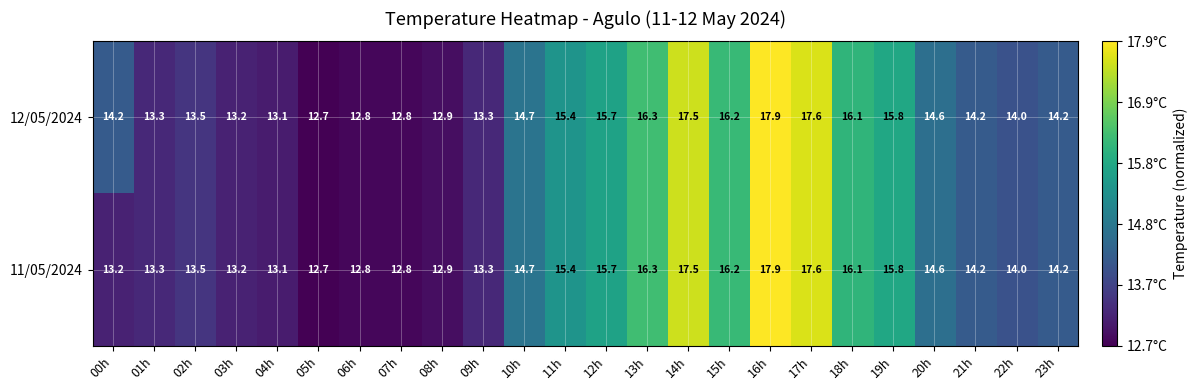

What is the sum of the 11/05/2024 values at 19h and 03h?

29.0